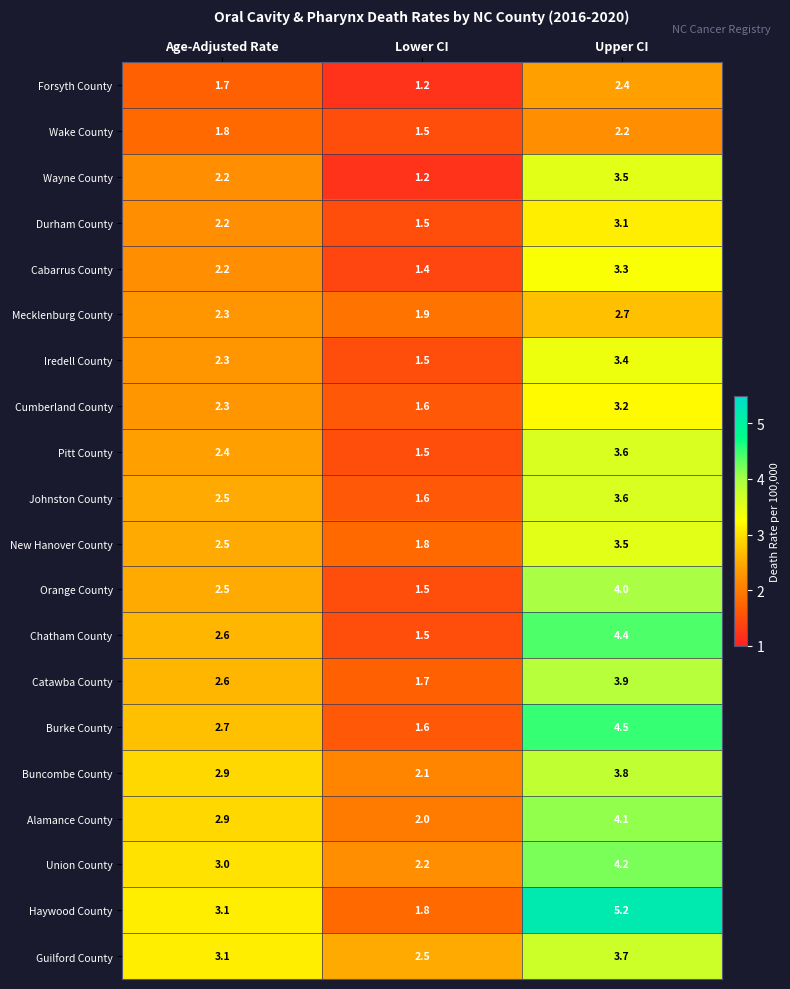

Is it true that Wake County equals 1.5 at Lower CI?

True